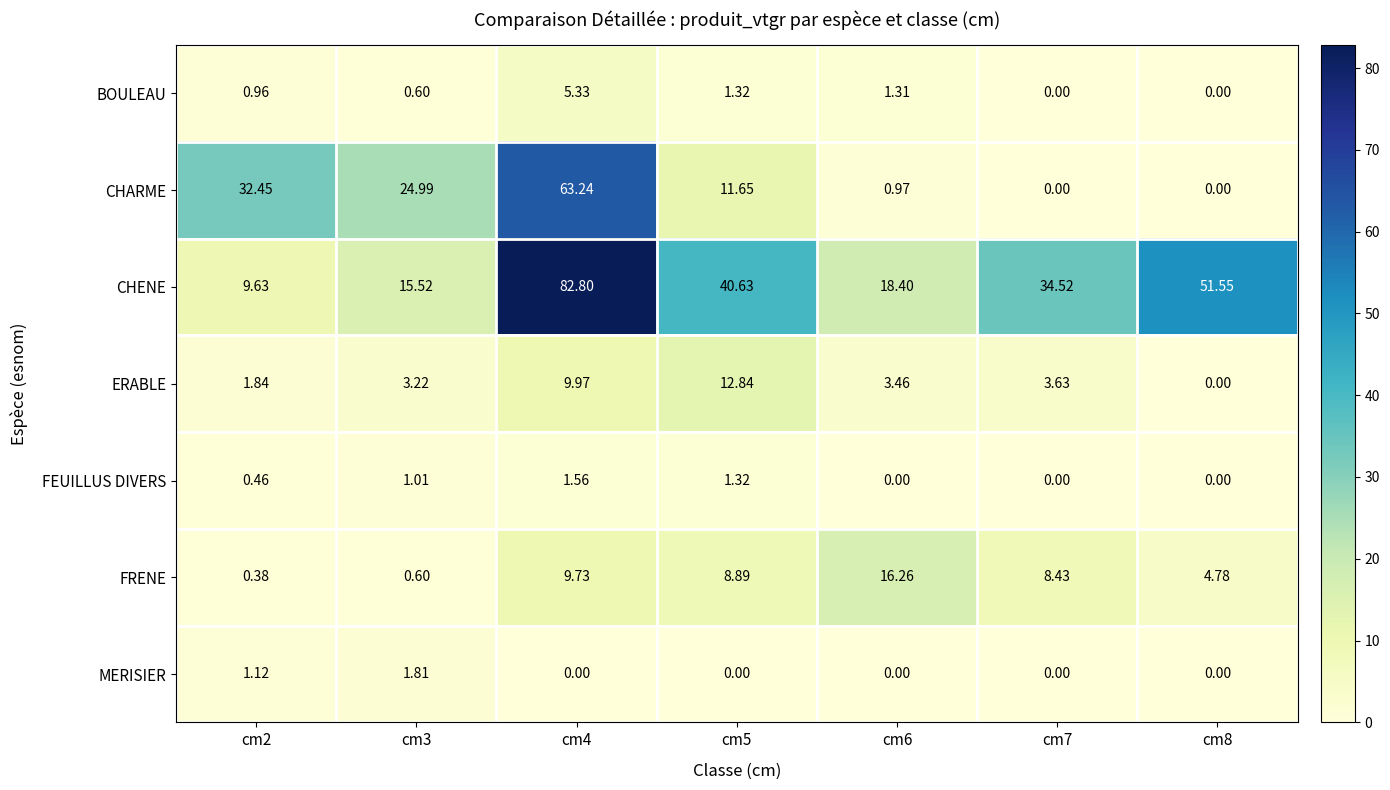

Which series has the largest total across all categories?

CHENE